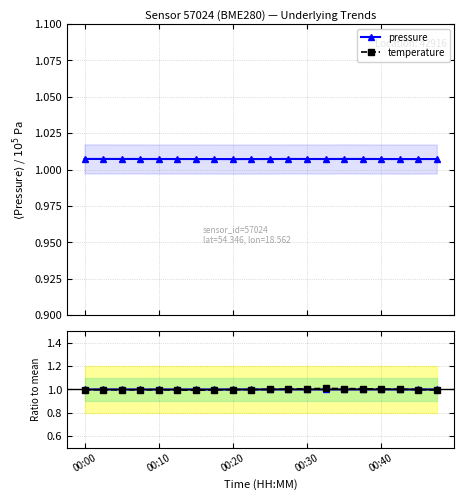

What is the difference between the highest and lowest values at 15?

0.6